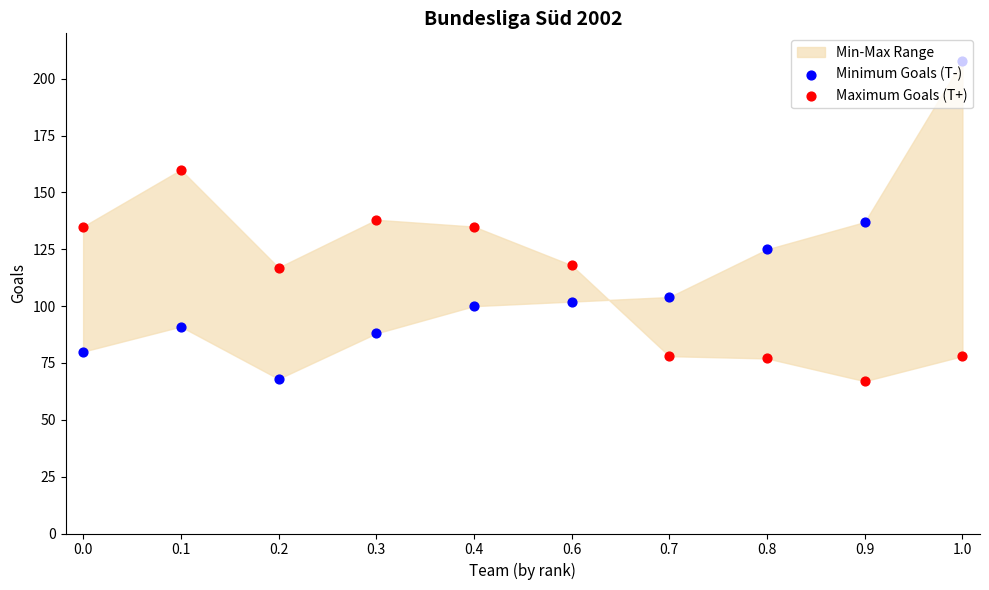

At which category is the sum across all series the highest?

1.0